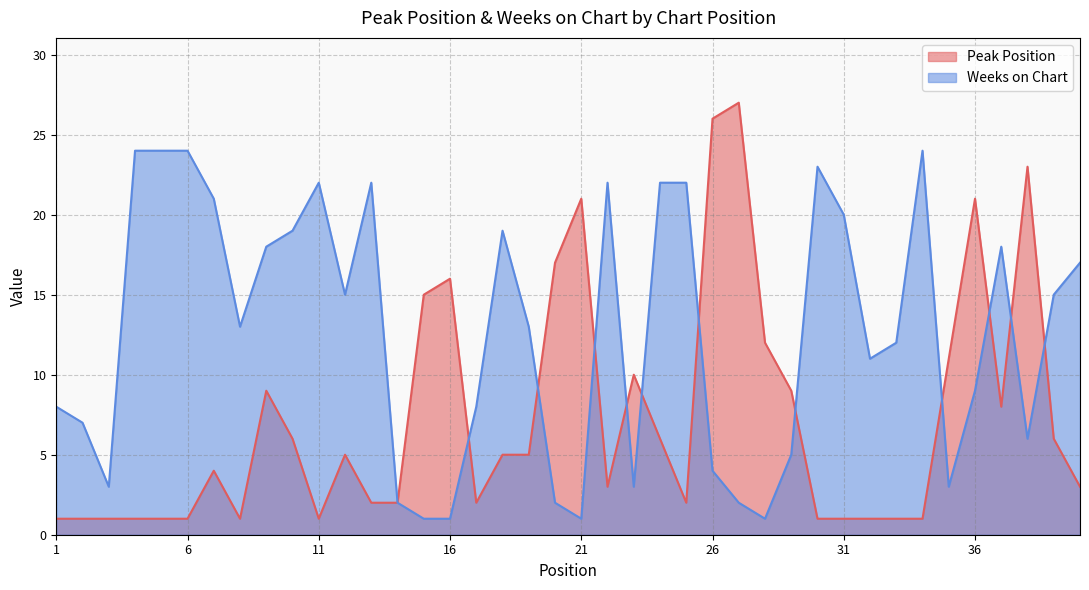

Does the chart have visible grid lines?

Yes